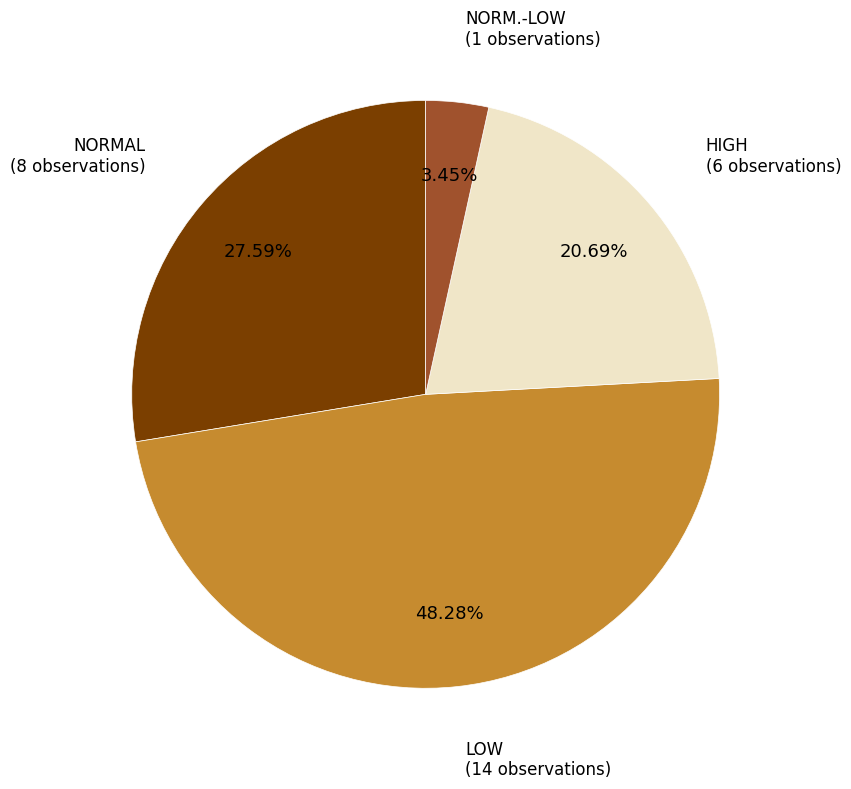

Which category has the biggest portion of the pie?

LOW